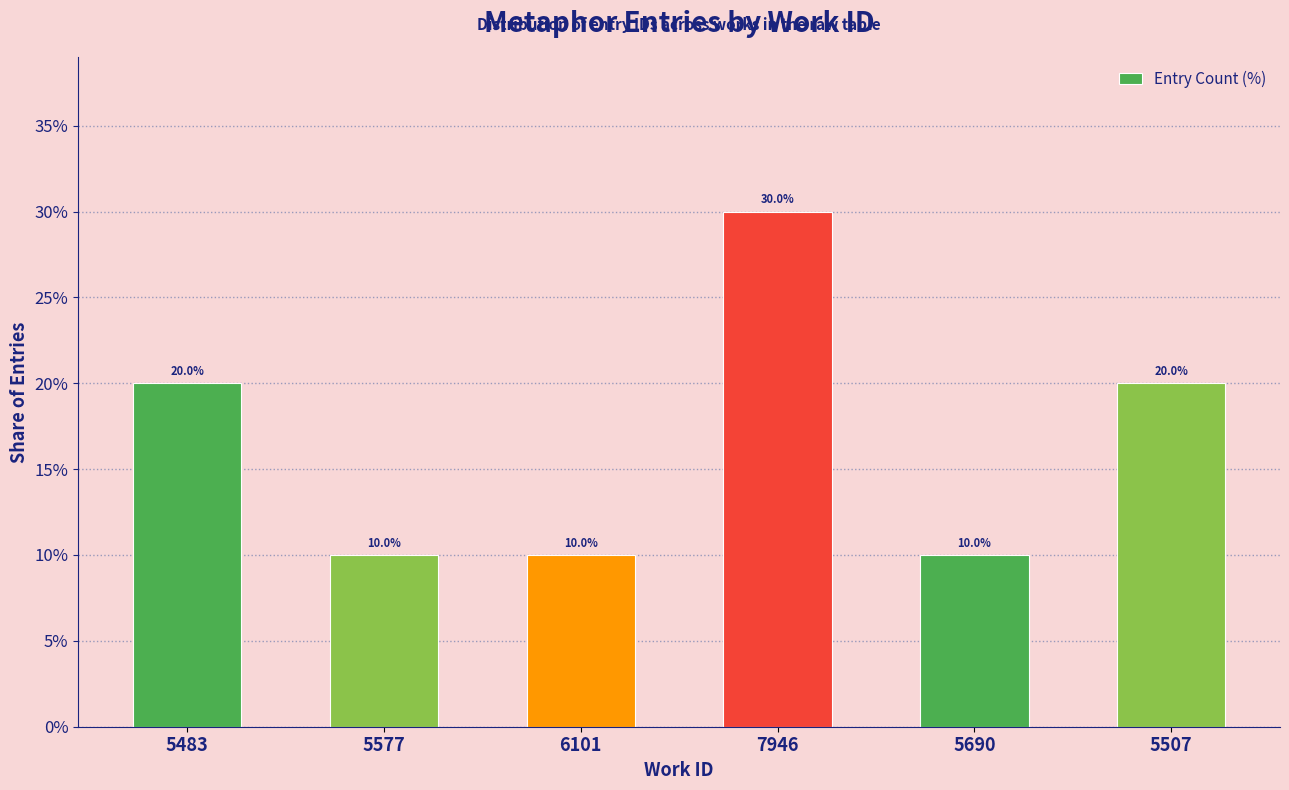

What is the ratio of the value at 5577 to the value at 7946?

0.3